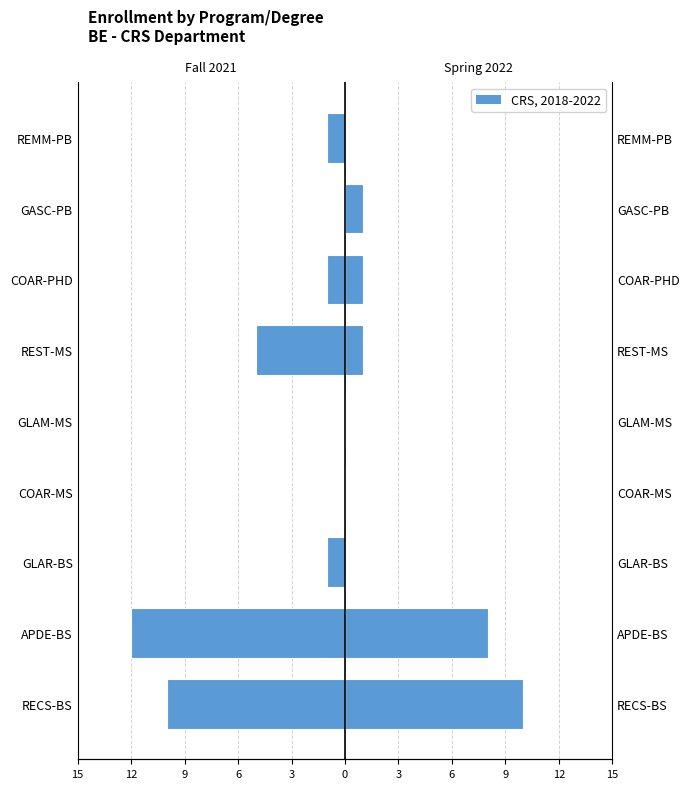

Which series has the largest range (max minus min)?

Fall 2021